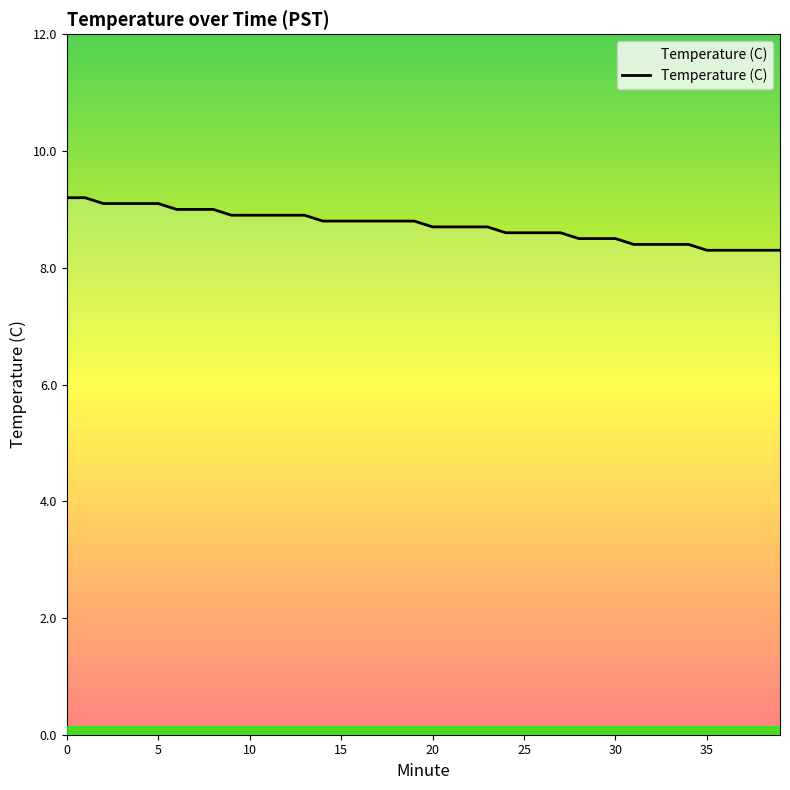

What is the average value?

8.7